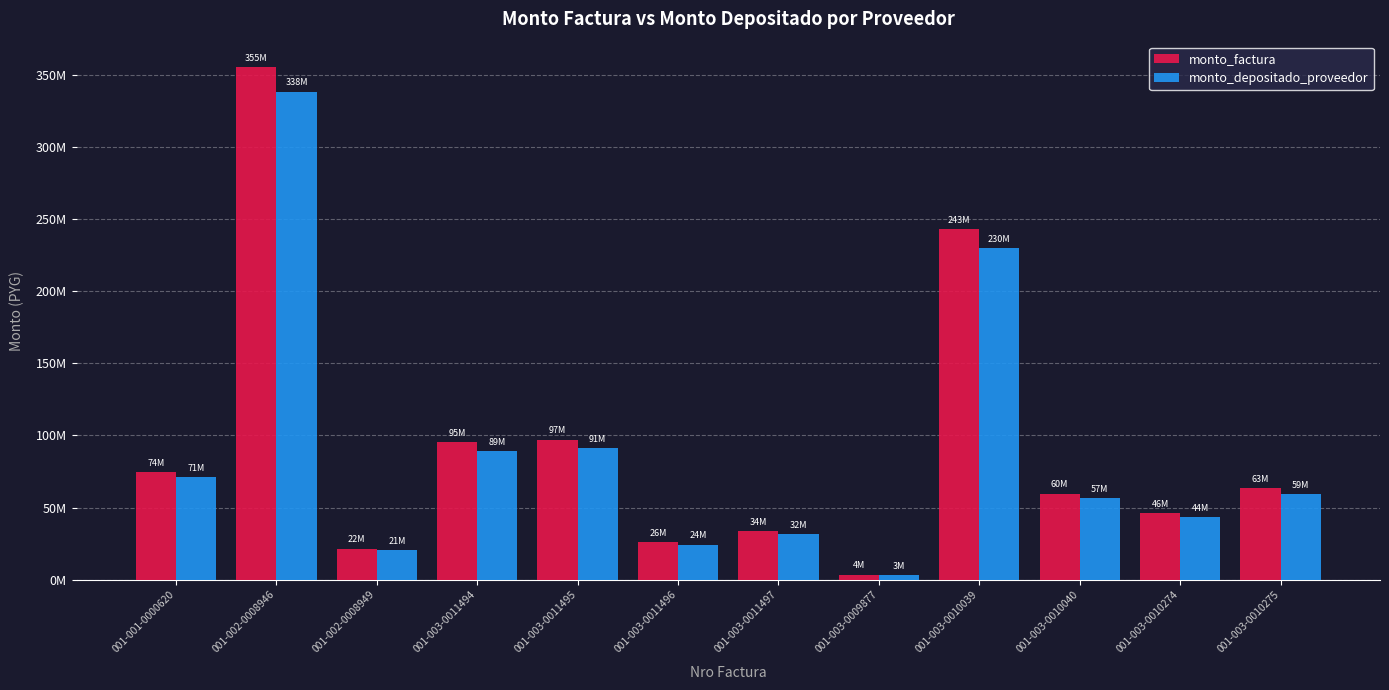

Does the chart contain any negative values?

No